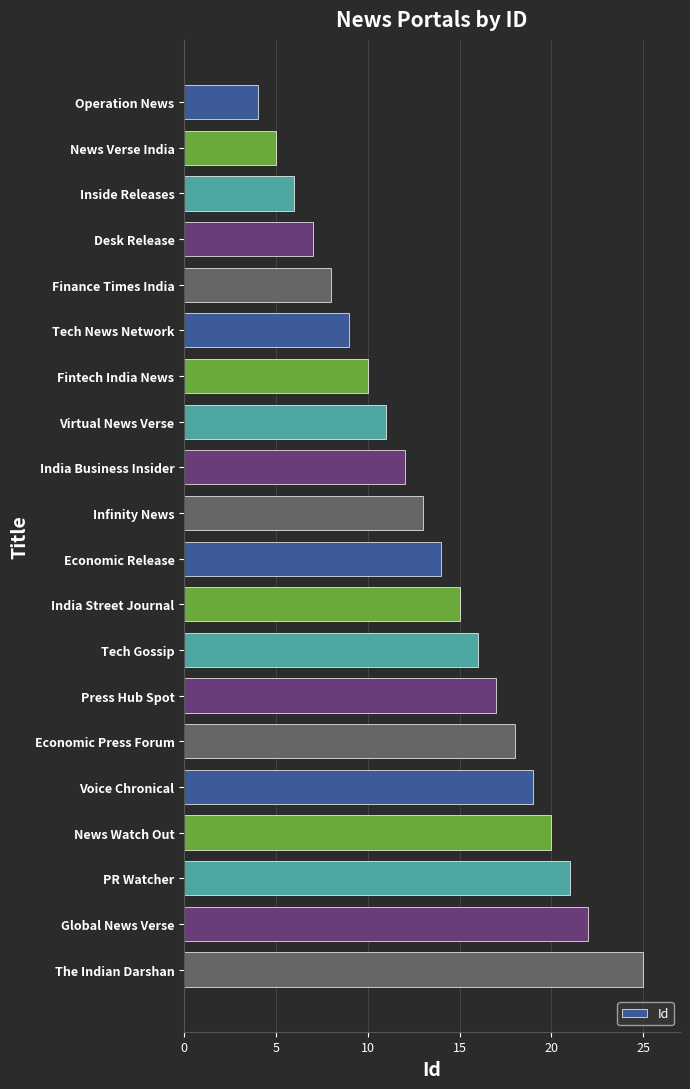

Rank the categories by value from lowest to highest.

Operation News, News Verse India, Inside Releases, Desk Release, Finance Times India, Tech News Network, Fintech India News, Virtual News Verse, India Business Insider, Infinity News, Economic Release, India Street Journal, Tech Gossip, Press Hub Spot, Economic Press Forum, Voice Chronical, News Watch Out, PR Watcher, Global News Verse, The Indian Darshan